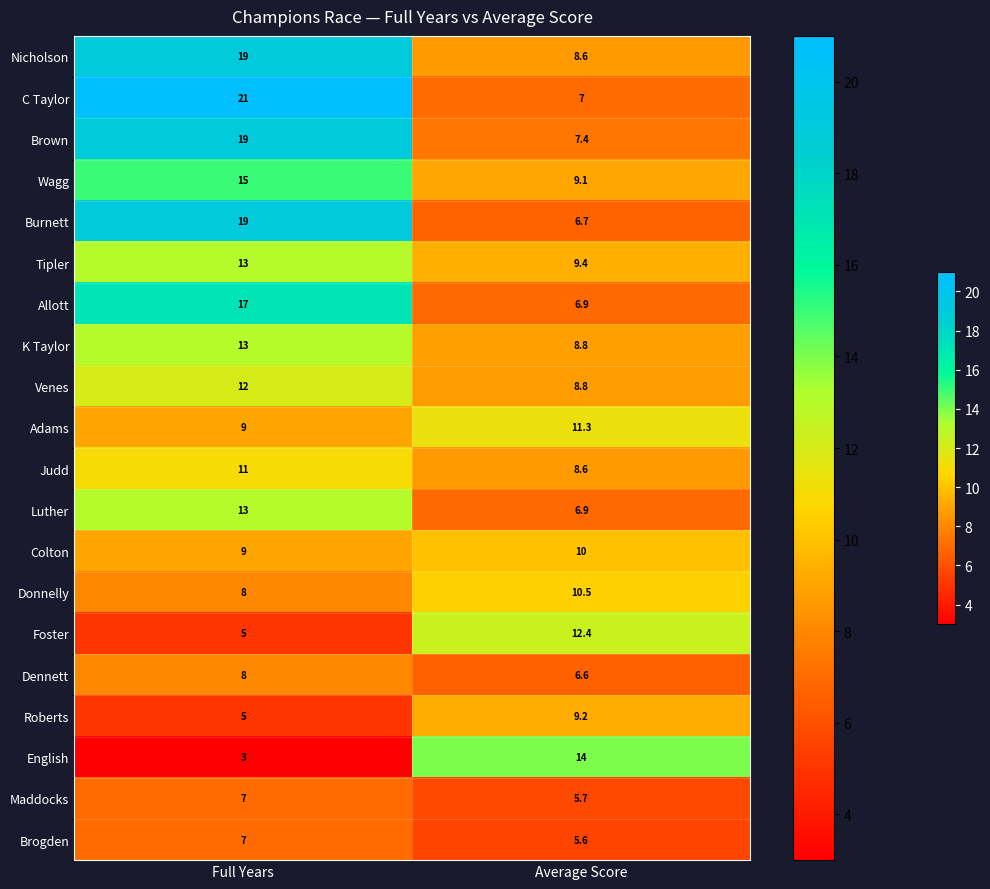

What is the difference between the Allott values at Full Years and Average Score?

10.1